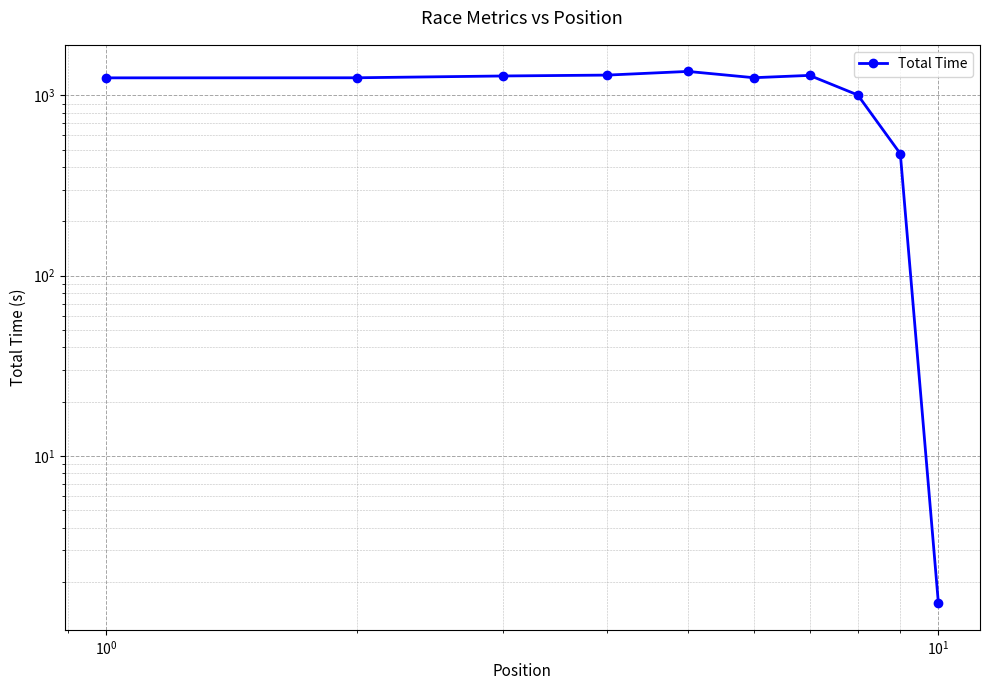

True or false: the data shows 1986.2 at 6.

False